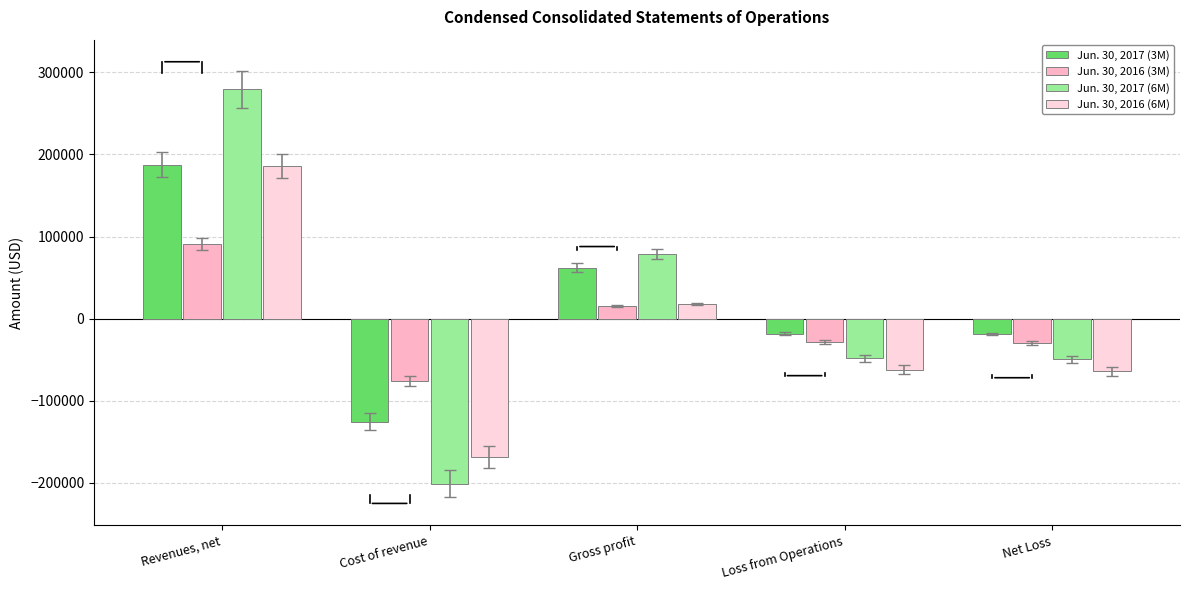

True or false: Jun. 30, 2016 (3M) has a value of 90822 at Revenues, net.

True